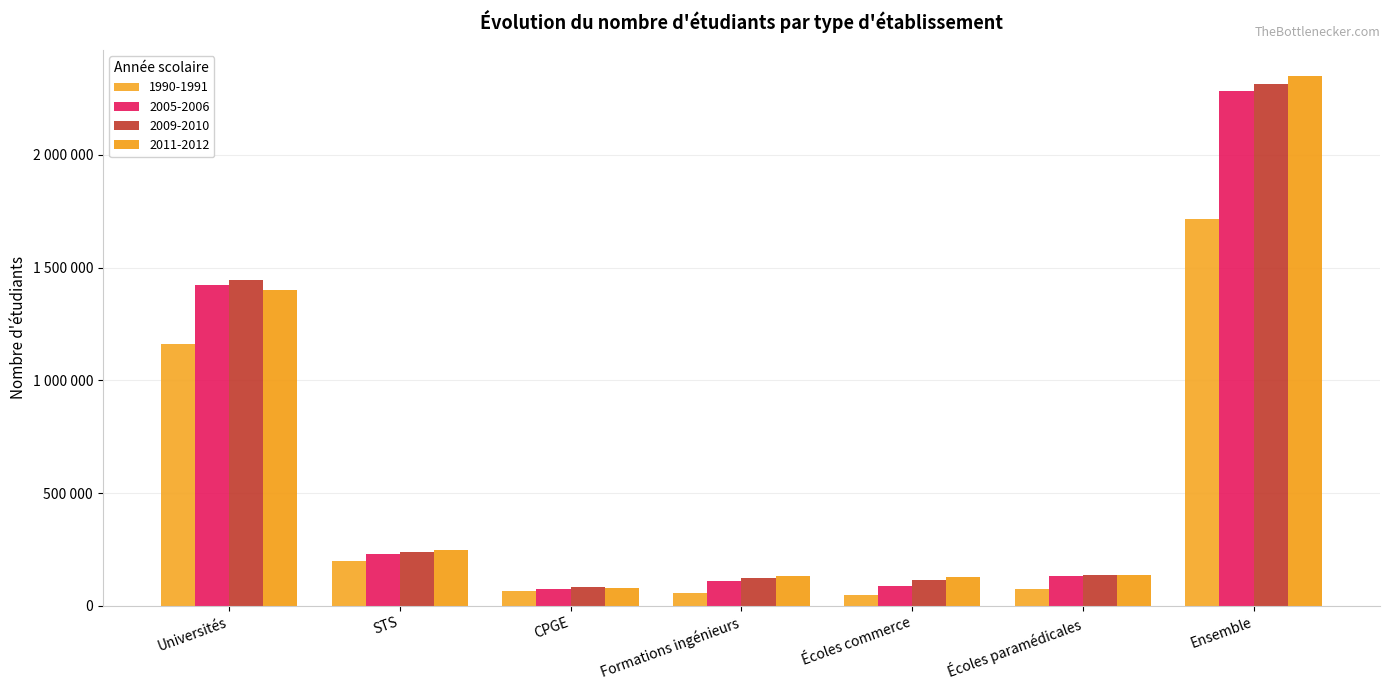

Which label corresponds to the smallest value in the chart?

Écoles commerce